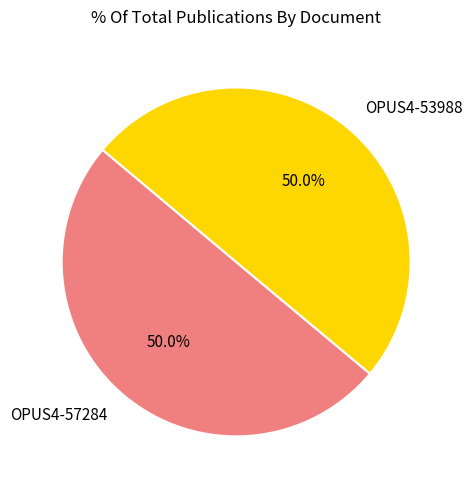

To the nearest percent, what portion does OPUS4-53988 represent?

50%